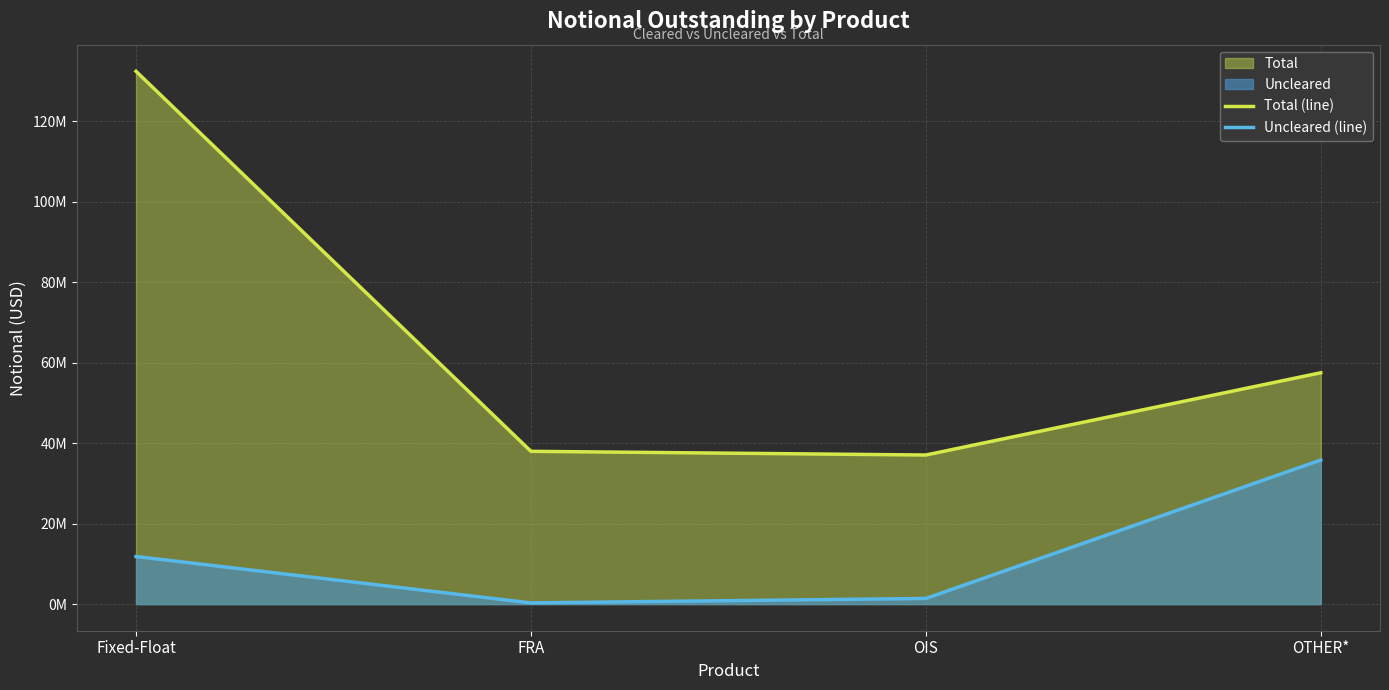

Is it true that Total (line) equals 207197215 at Fixed-Float?

False